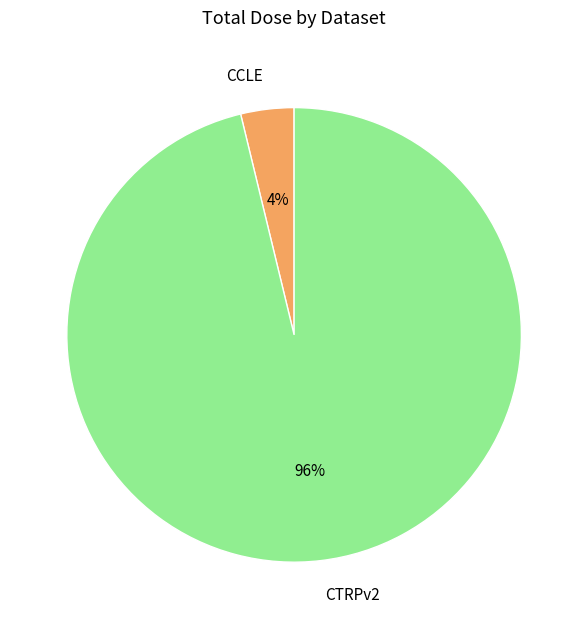

Do CCLE and CTRPv2 together represent more than half of the pie?

Yes